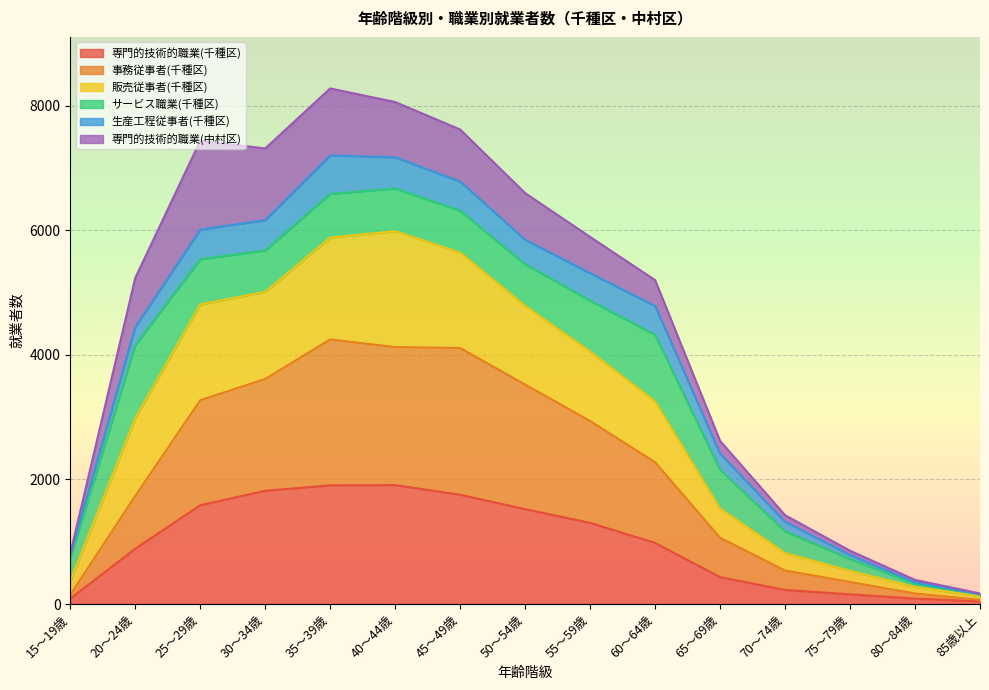

The value of 専門的技術的職業(千種区) at 45～49歳 is 1186. True or false?

False